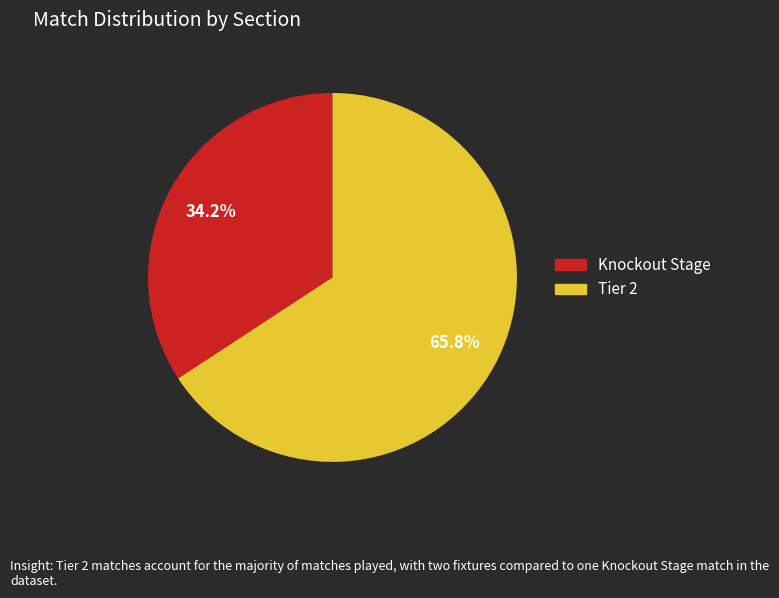

Does any single category account for the majority?

Yes